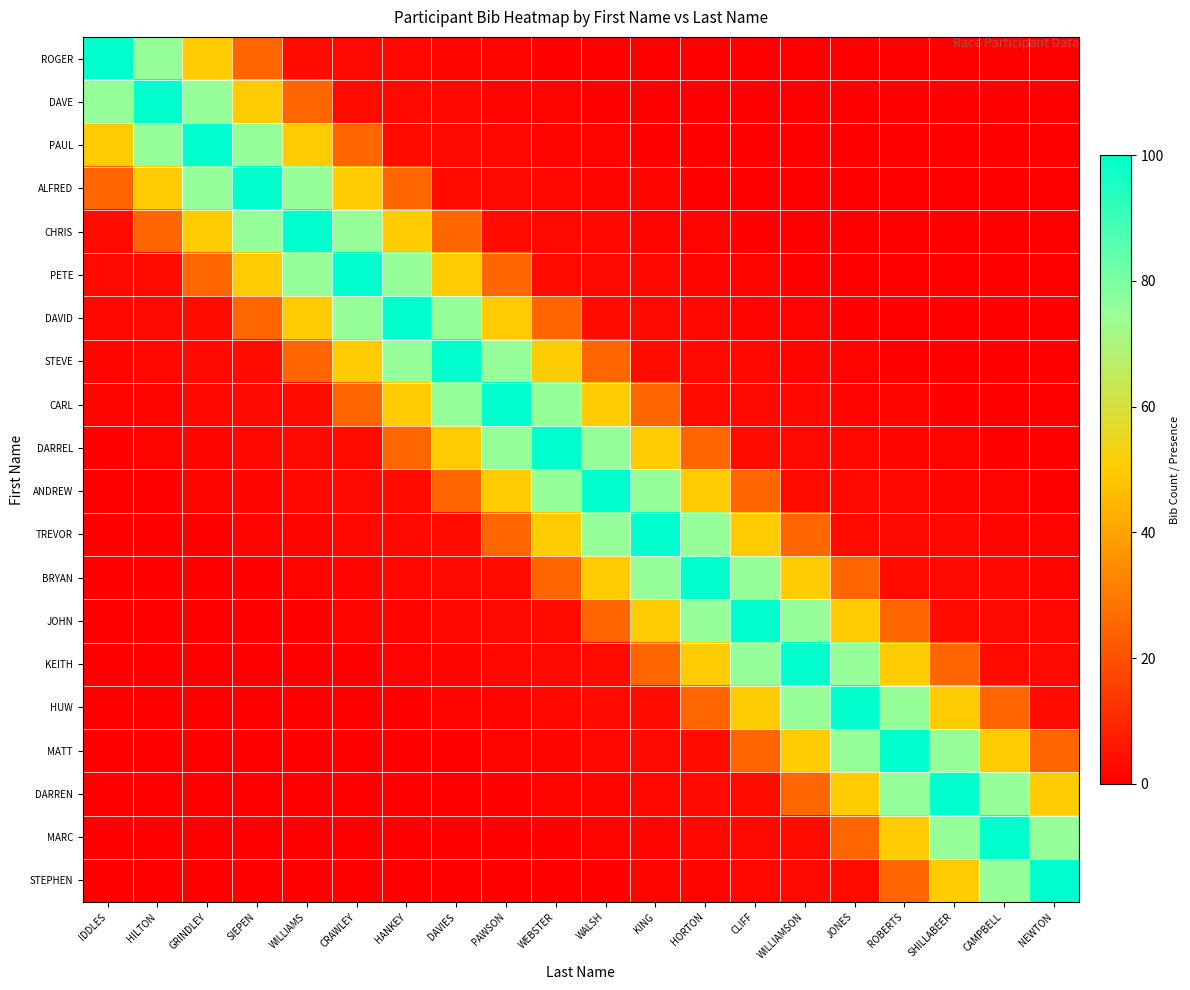

Which has a higher value, PAWSON or KING?

PAWSON